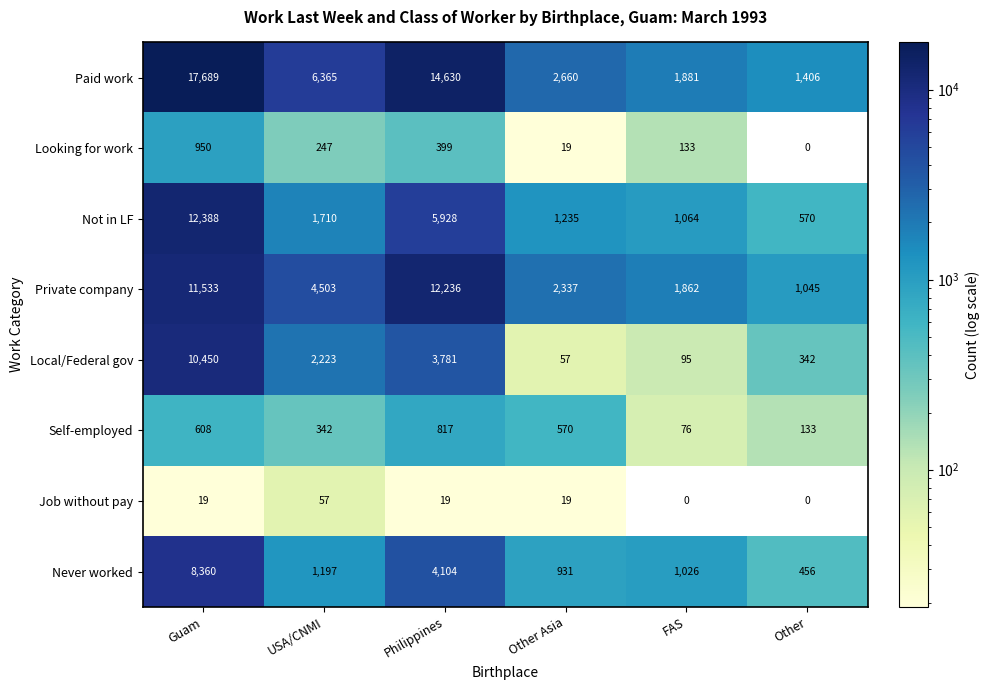

What is the difference between the maximum and minimum values in the Local/Federal gov series?

10393